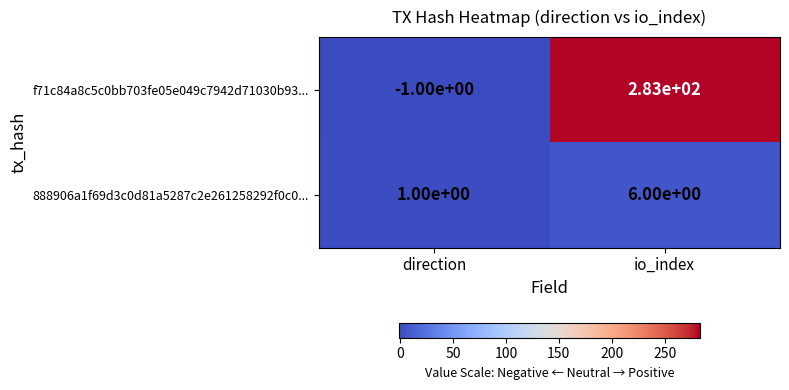

What is the spread (max minus min) of values at io_index?

277